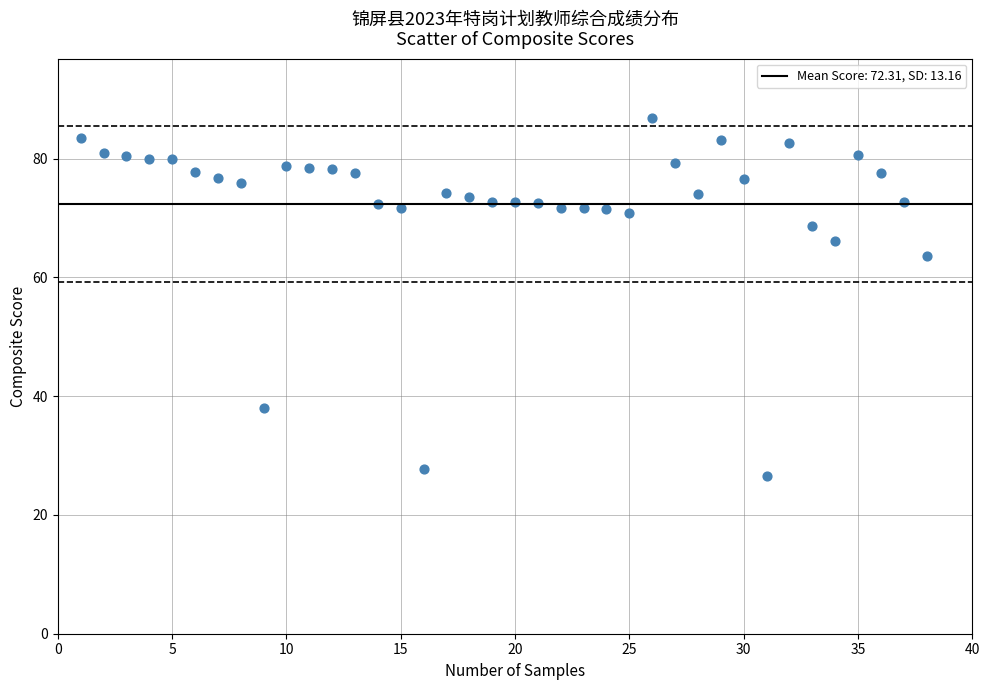

What Y value in the scatter plot is closest to 56?

63.6